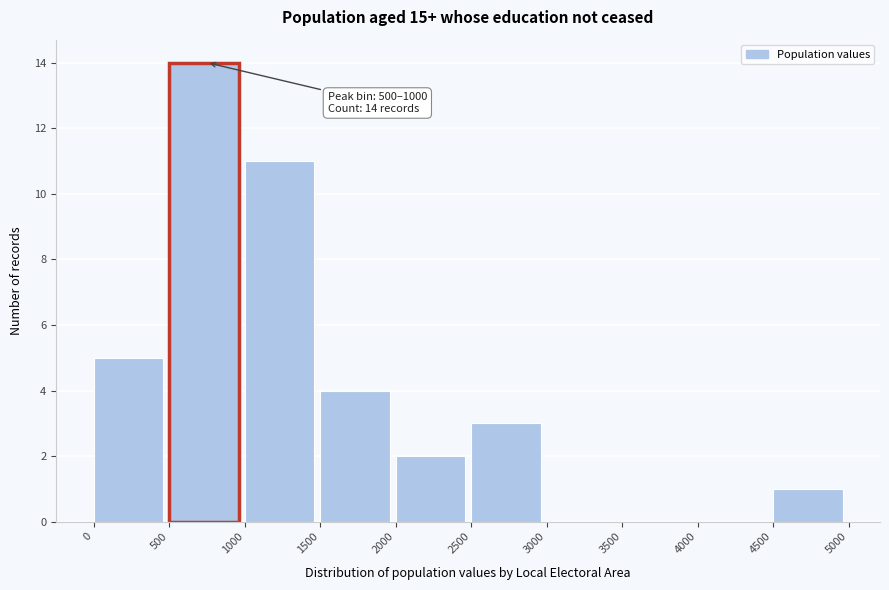

Which range on the x-axis has the tallest bar?

500 to 1000